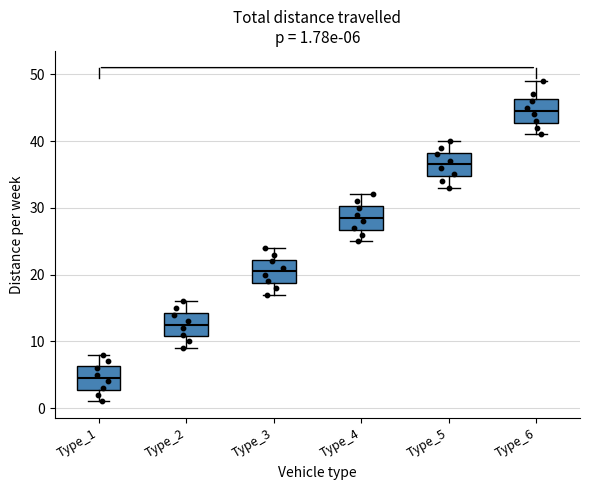

Which box has the highest median line?

Type_6